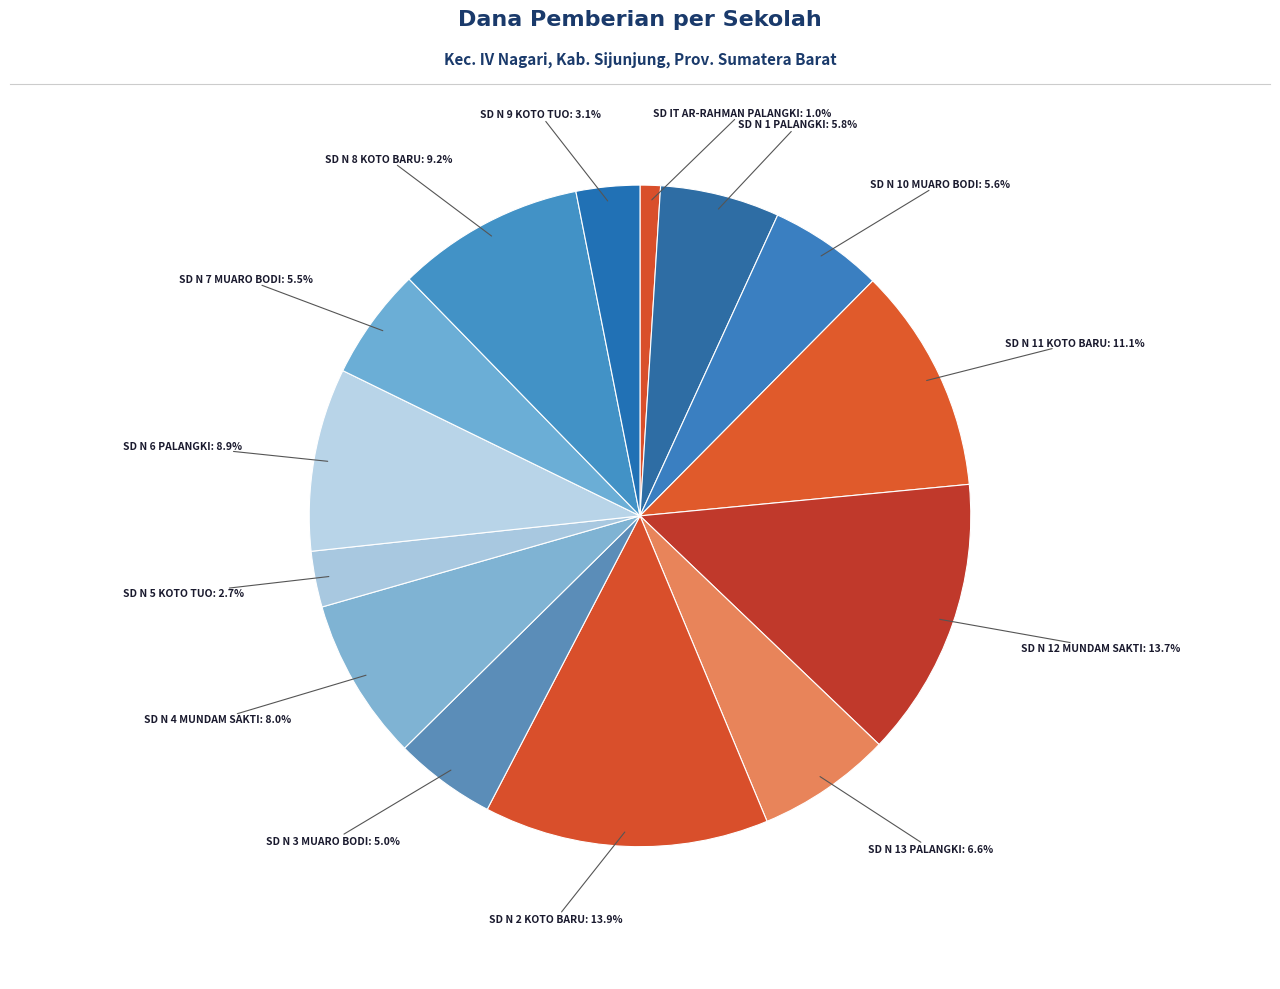

To the nearest percent, what is the difference between the largest and smallest slice percentages?

13%